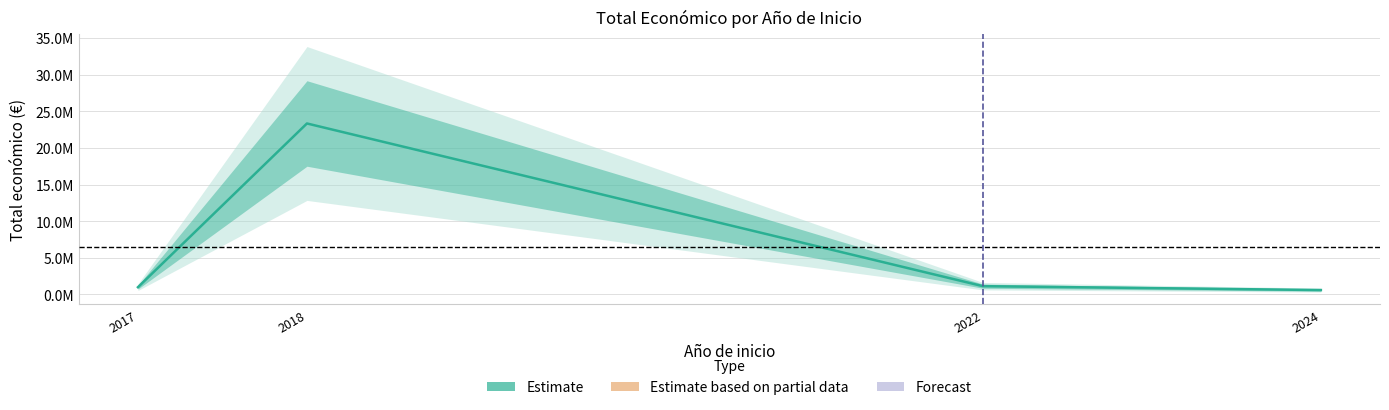

What is the maximum value shown in the chart?

23334577